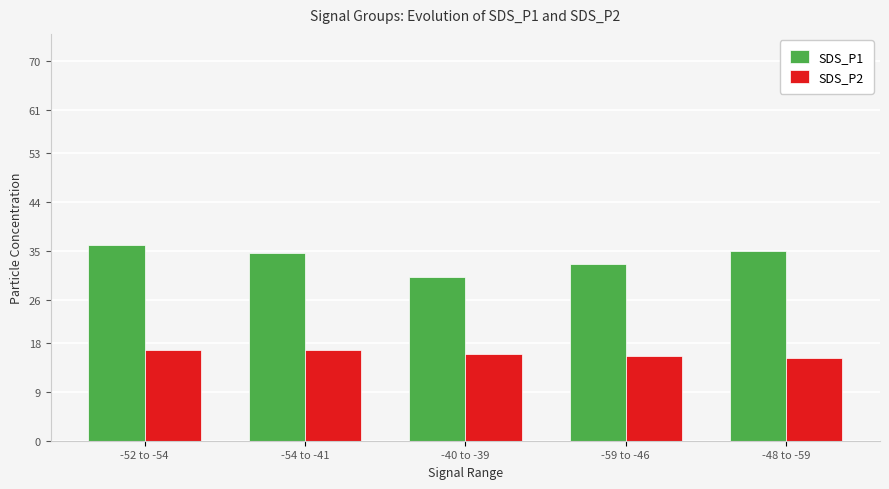

How many data points in SDS_P1 are less than 34?

2